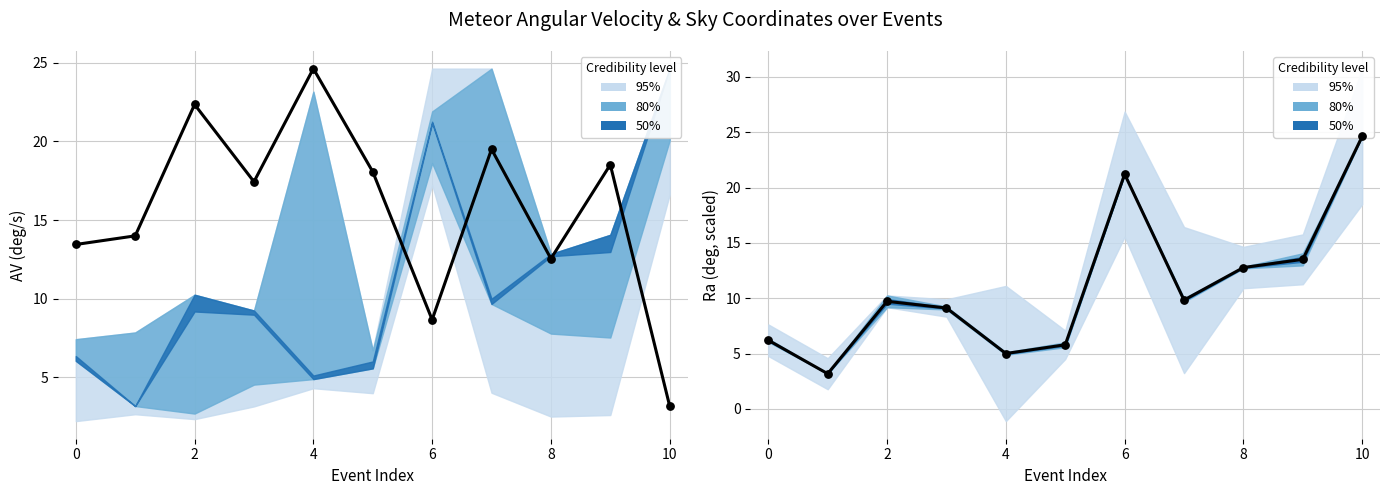

At how many categories does at least one series exceed 18?

7